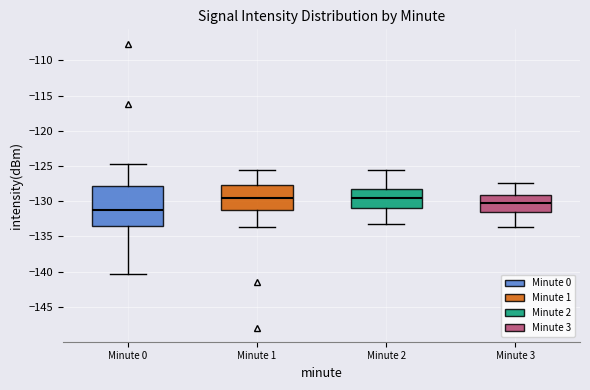

Where is the upper edge of the box for Minute 0 on the y-axis? The values are not printed on the chart, so give them approximately, as read against the axis.

-128.0